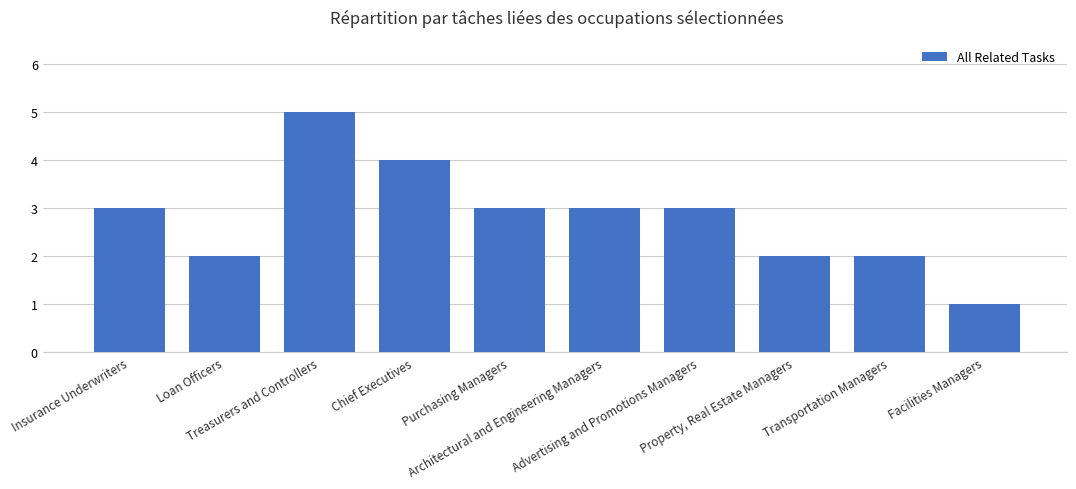

The chart shows a value of 2 at Architectural and Engineering Managers. True or false?

False